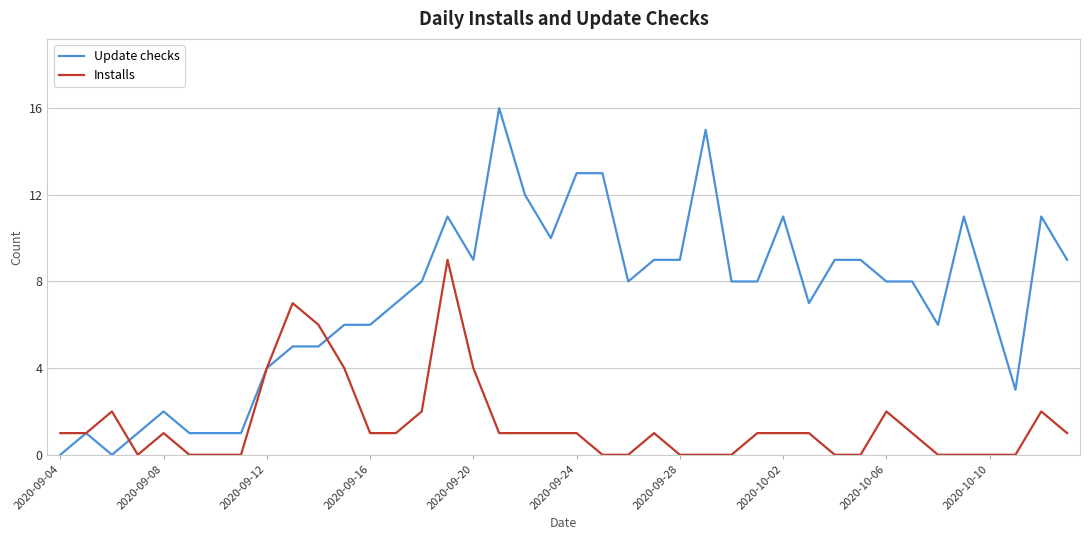

What is the maximum value shown in the chart?

16